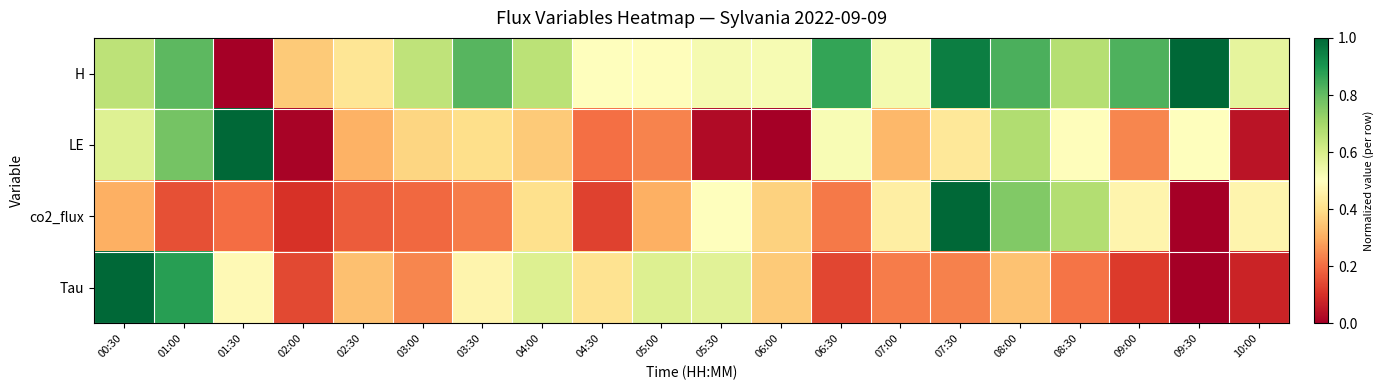

Which series has the largest total across all categories?

H